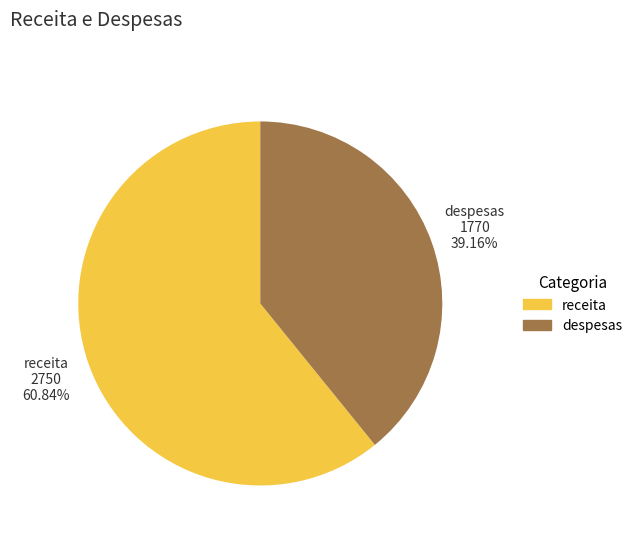

What percentage is the despesas slice, to the nearest percent?

39%